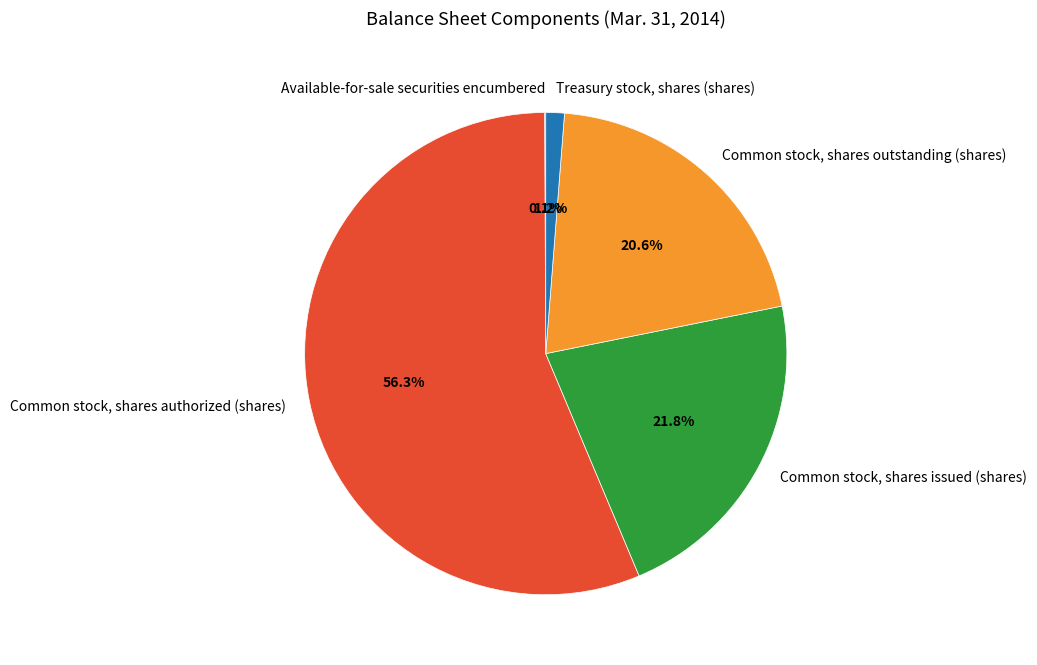

Does Common stock, shares issued (shares) account for over 50% of the chart?

No